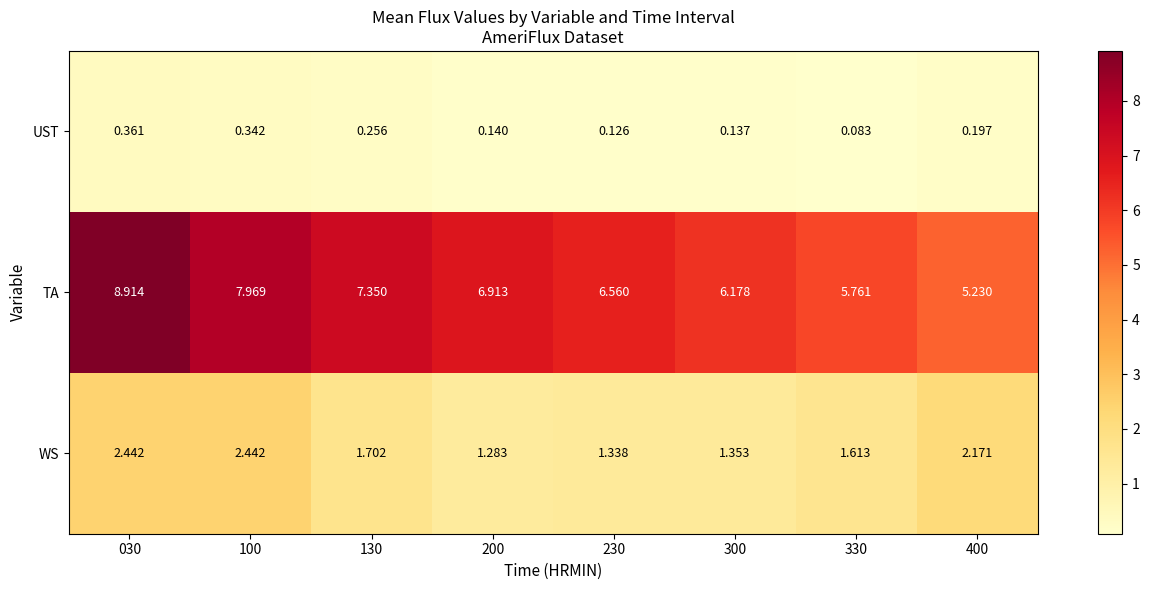

Which series has the largest range (max minus min)?

TA